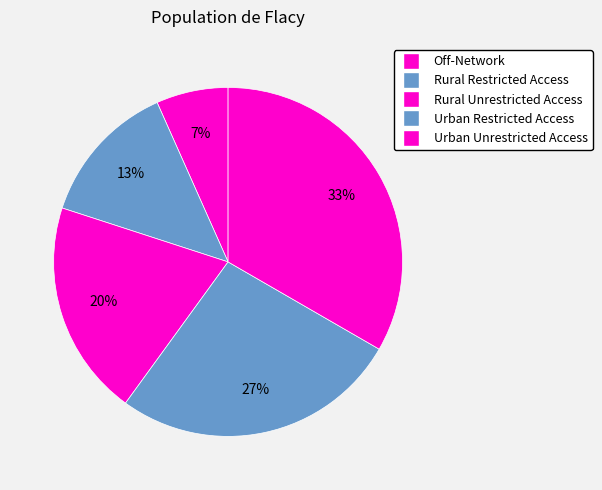

What is the ratio of the value at Rural Restricted Access to the value at Rural Unrestricted Access?

0.7